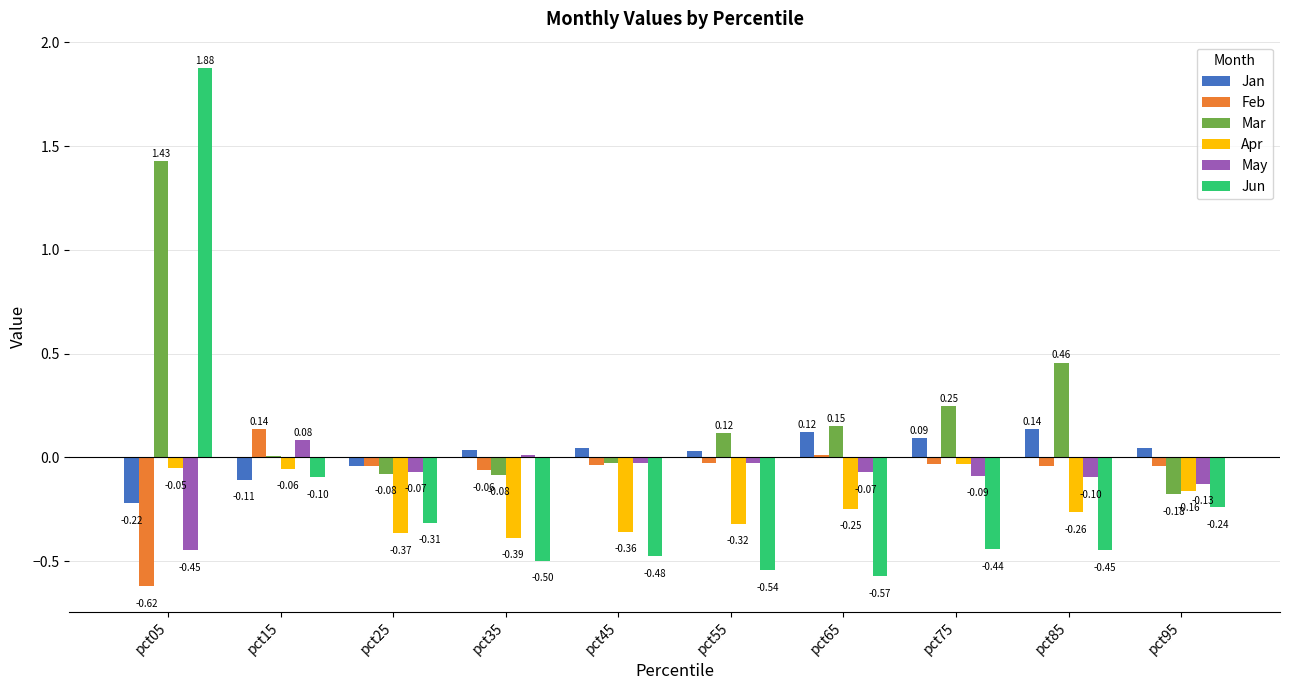

At which category is the sum across all series the highest?

pct05